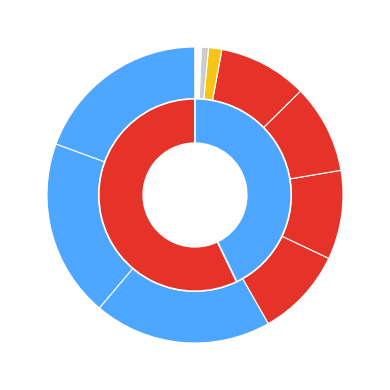

Combined, what portion of the pie is WWHV094833 and WWHV044153?

40.0%